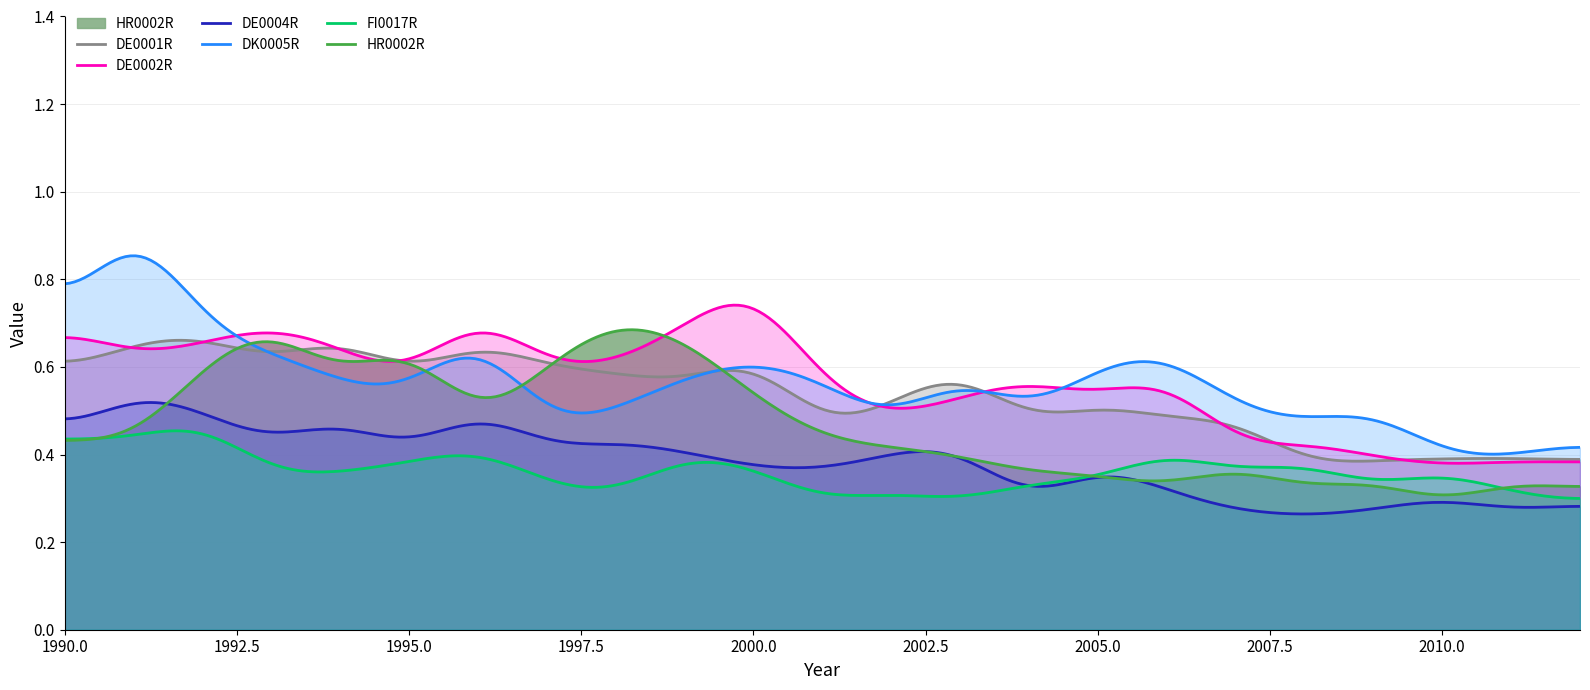

True or false: DE0002R and FI0017R intersect in this chart.

False